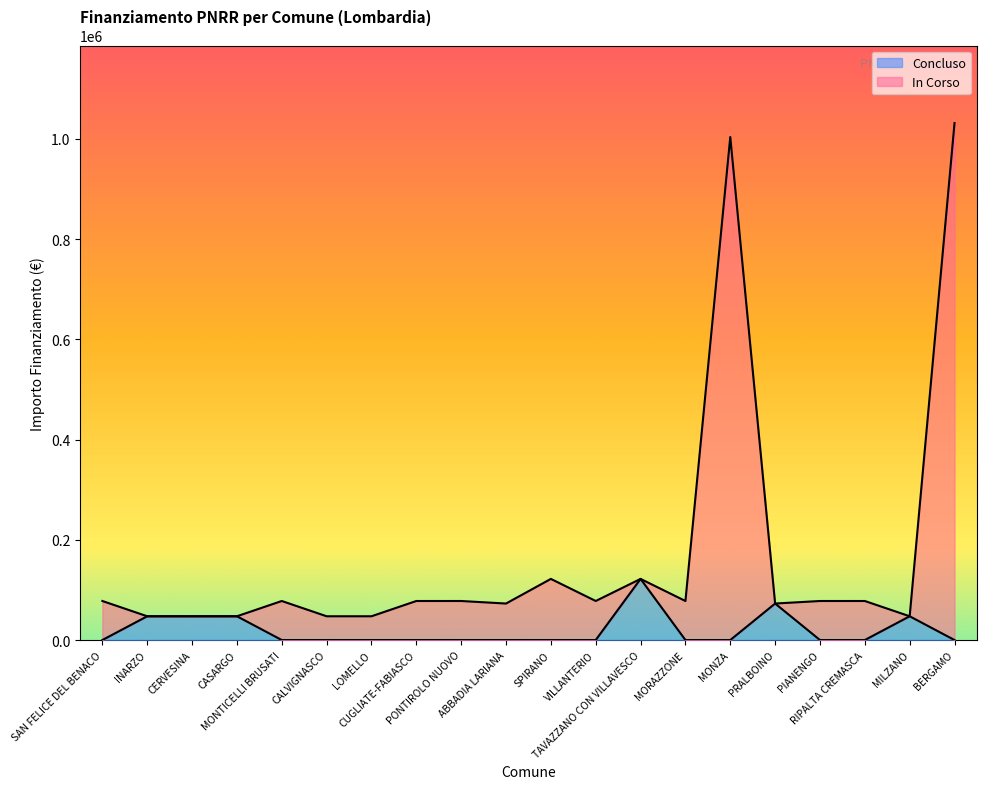

Which has a higher value, RIPALTA CREMASCA or VILLANTERIO?

RIPALTA CREMASCA